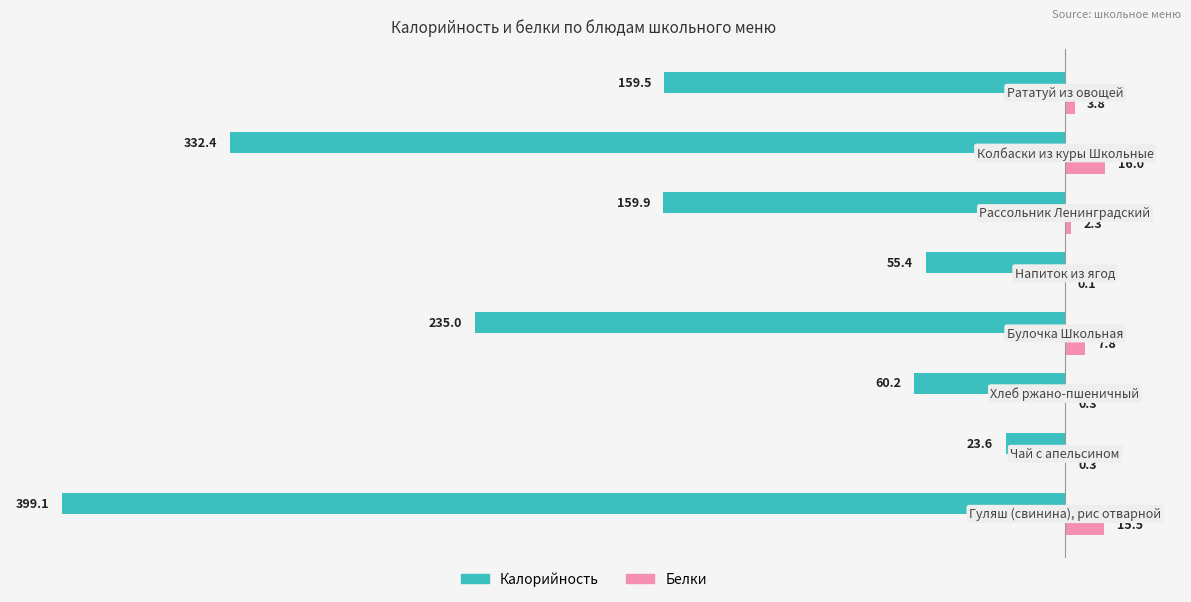

Count the number of data series in this chart.

2